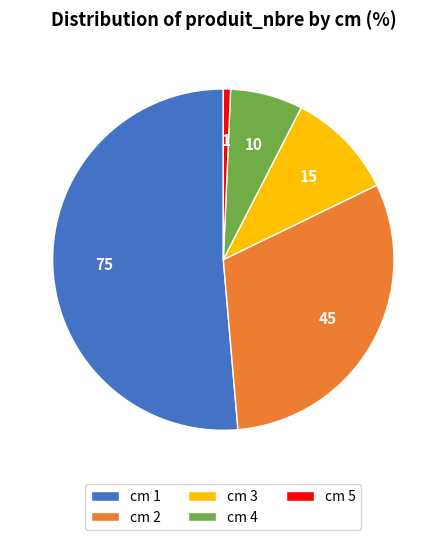

Rank the categories by value from highest to lowest.

cm 1, cm 2, cm 3, cm 4, cm 5